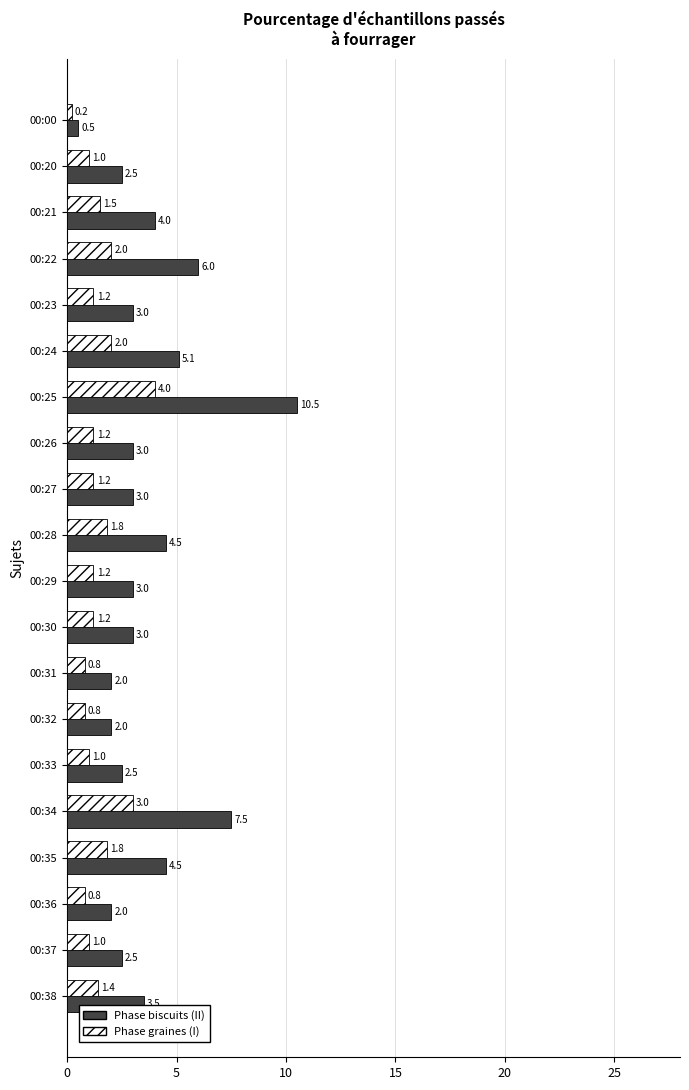

Which series has the widest spread of values?

Phase biscuits (II)